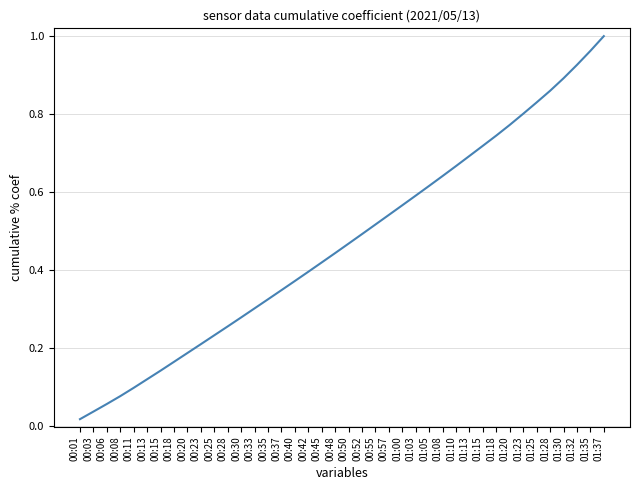

At which category does the chart reach its peak across all series?

01:37